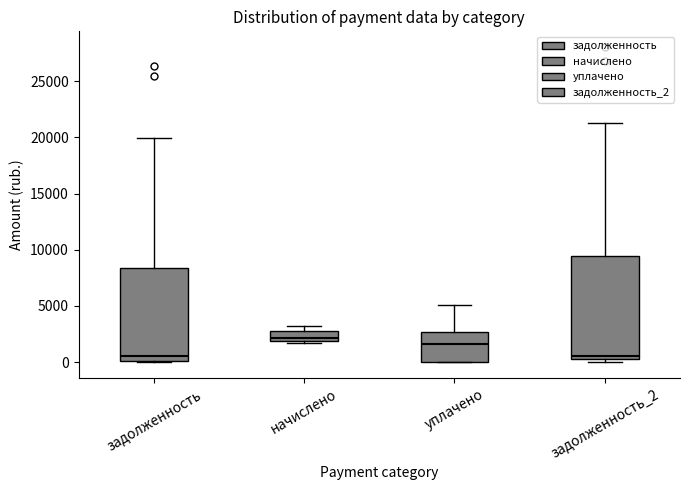

Reading left to right, read every box against the y-axis: the position of its median line, the range the box covers, and the ends of its whiskers. The values are not printed on the chart, so give them approximately, as read against the axis.

задолженность: median 500, box 0 to 8500, whiskers 0 to 20000
начислено: median 2000 (just above the box's lower edge), box 2000 to 3000, whiskers 1500 to 3000 (just above the box's upper edge)
уплачено: median 1500, box 0 to 2500, whiskers 0 to 5000
задолженность_2: median 500 (just above the box's lower edge), box 500 to 9500, whiskers 0 to 21500